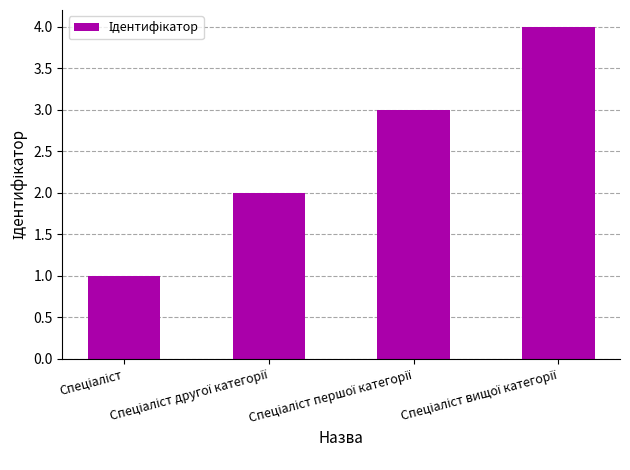

How many series are shown in this chart?

1